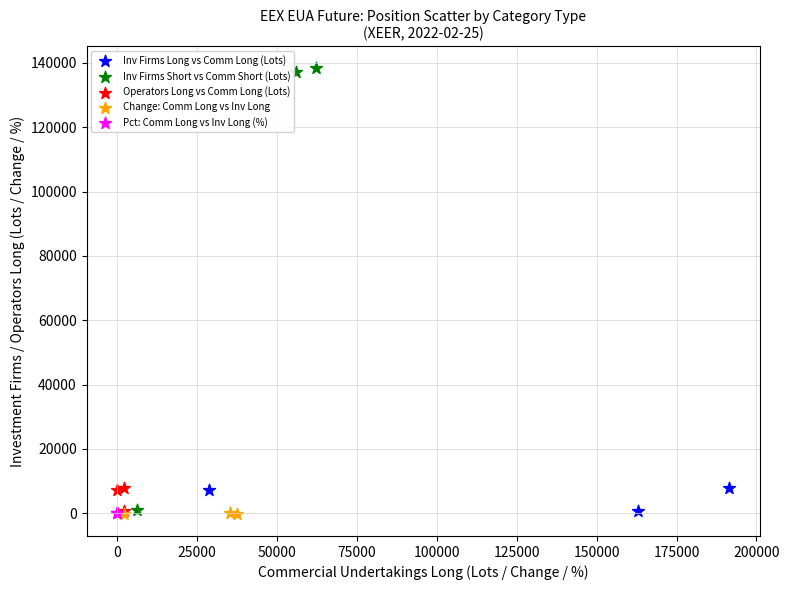

Which series reaches the maximum Y coordinate?

Inv Firms Short vs Comm Short (Lots)